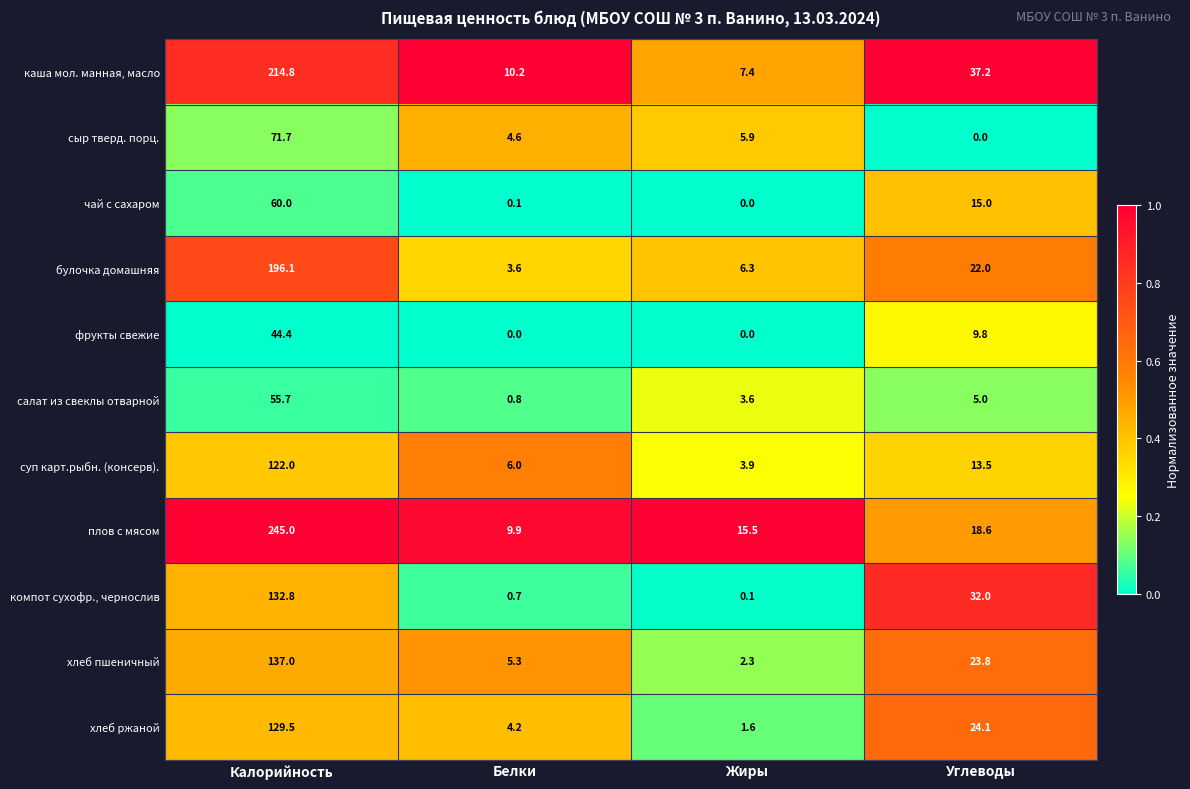

Which series changed the most between Белки and Углеводы?

компот сухофр., чернослив